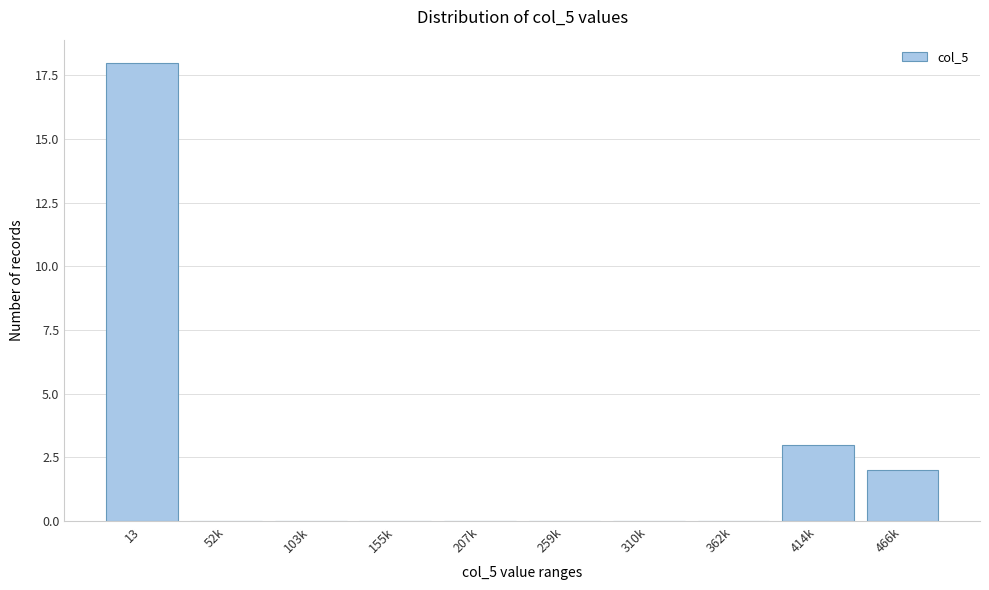

Reading left to right, what are all the values shown in this chart?

13=18	52k=0	103k=0	155k=0	207k=0	259k=0	310k=0	362k=0	414k=3	466k=2